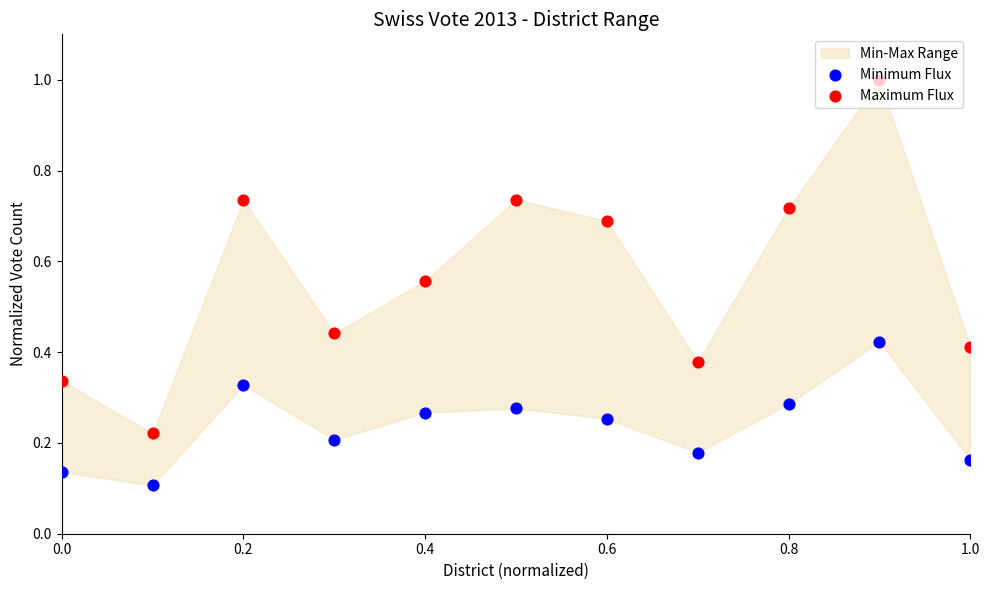

What is the total value across all series at 0.6?

0.9